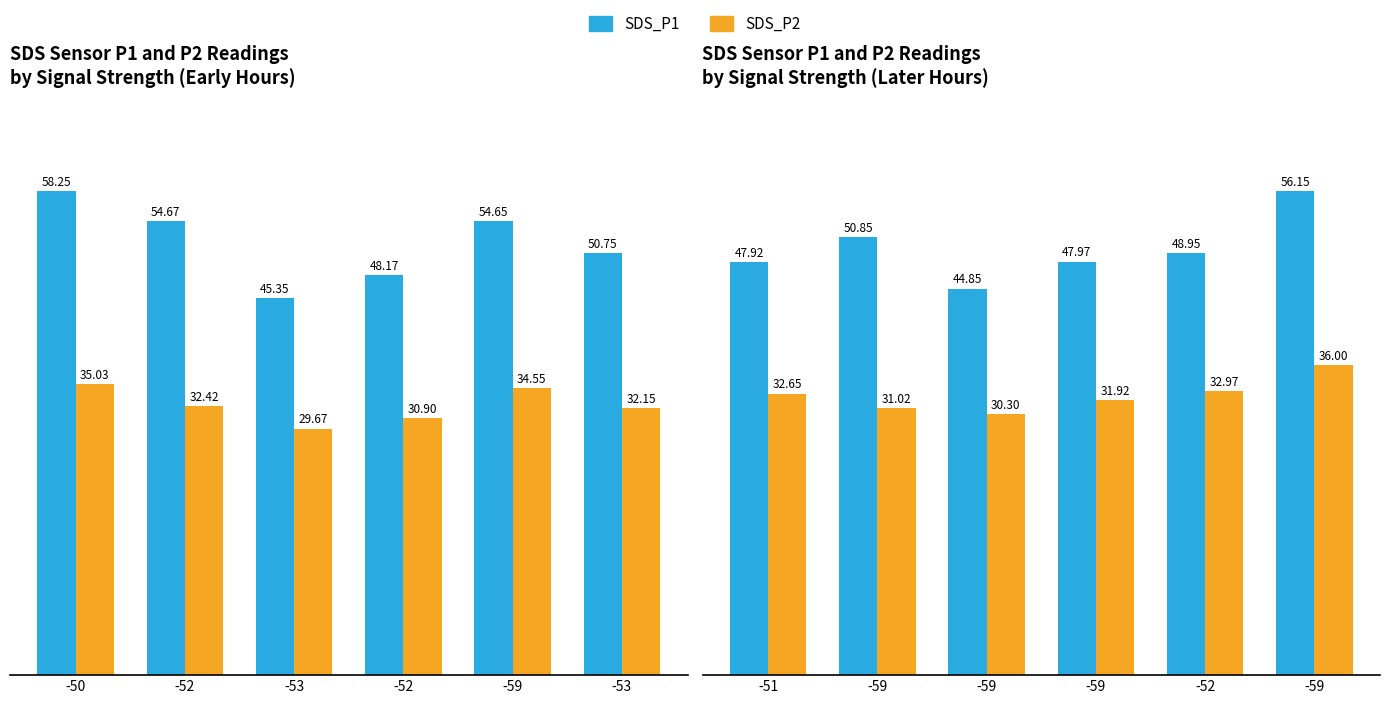

Rank the series by their maximum value, from lowest to highest.

SDS_P2, SDS_P1